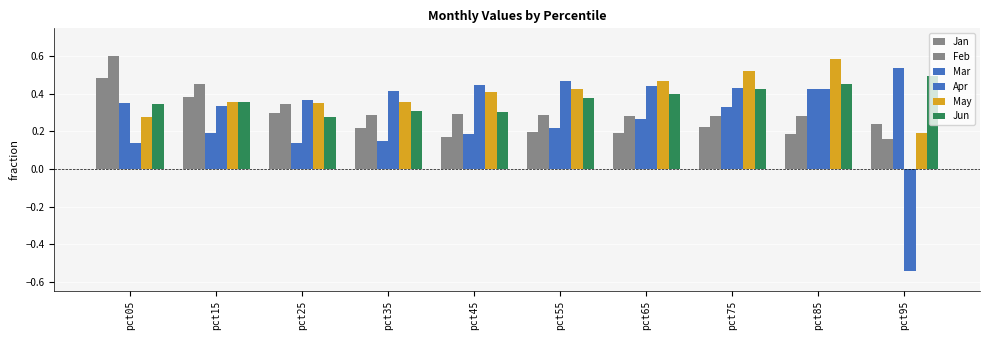

How many groups of bars are there?

10